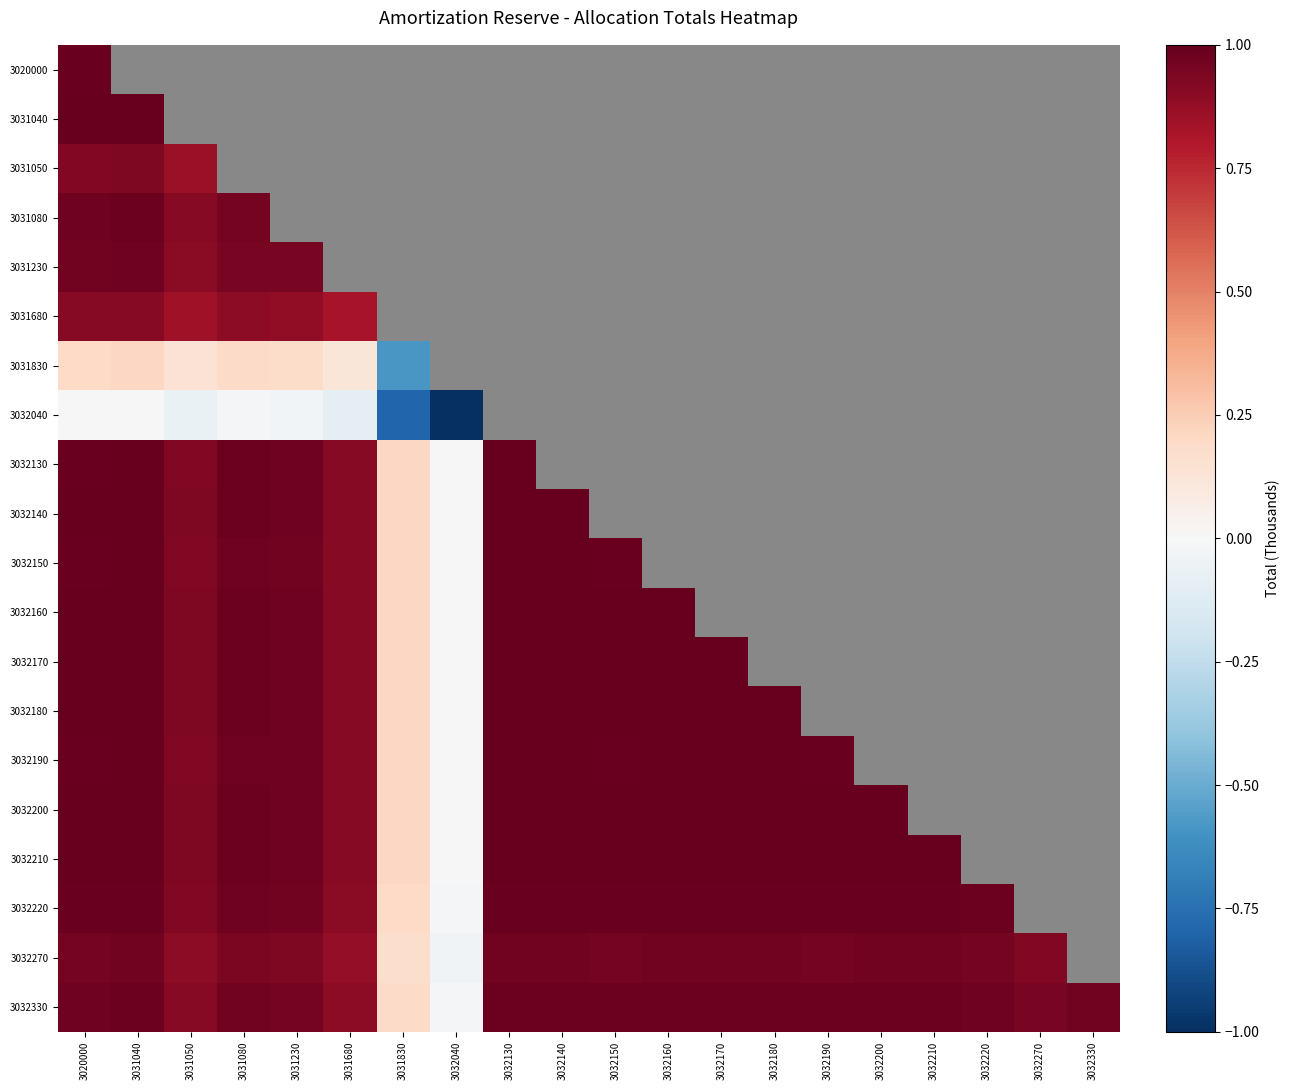

Count the number of categories in the chart.

20